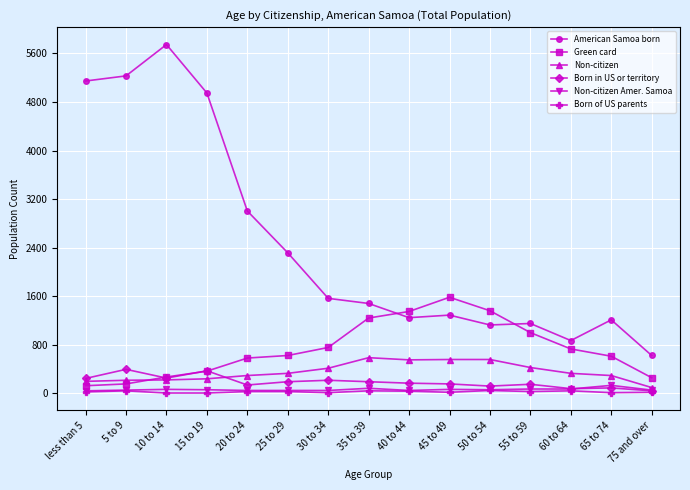

Which series has the widest spread of values?

American Samoa born